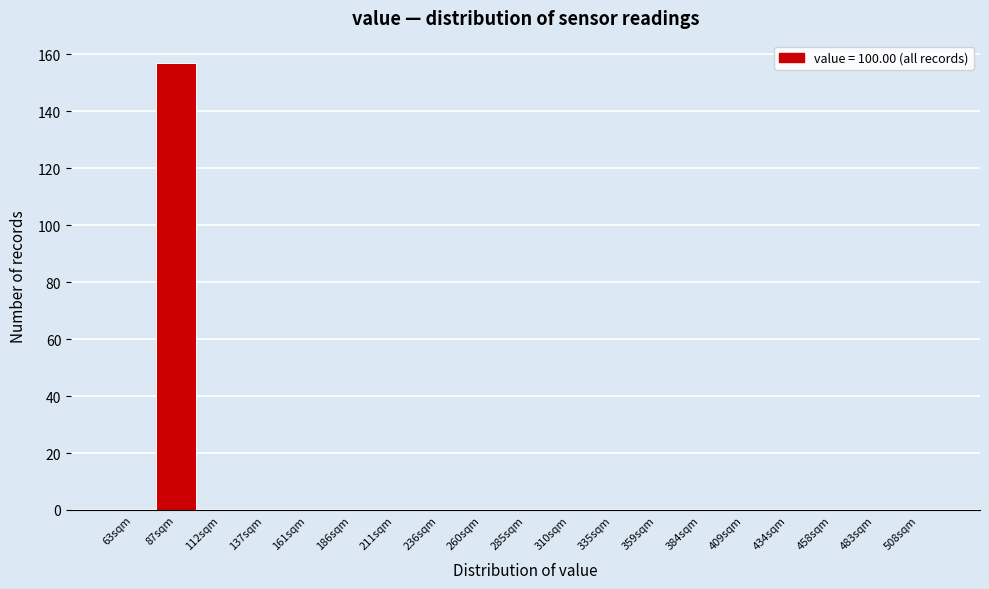

Reading left to right, what are all the values shown in this chart?

63sqm=0	87sqm=157	112sqm=0	137sqm=0	161sqm=0	186sqm=0	211sqm=0	236sqm=0	260sqm=0	285sqm=0	310sqm=0	335sqm=0	359sqm=0	384sqm=0	409sqm=0	434sqm=0	458sqm=0	483sqm=0	508sqm=0